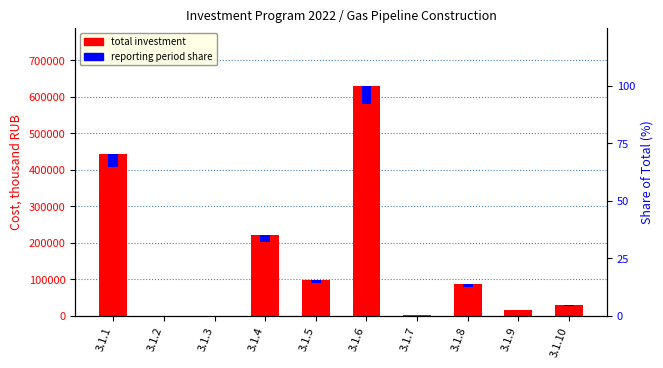

How many categories are shown in the chart?

10